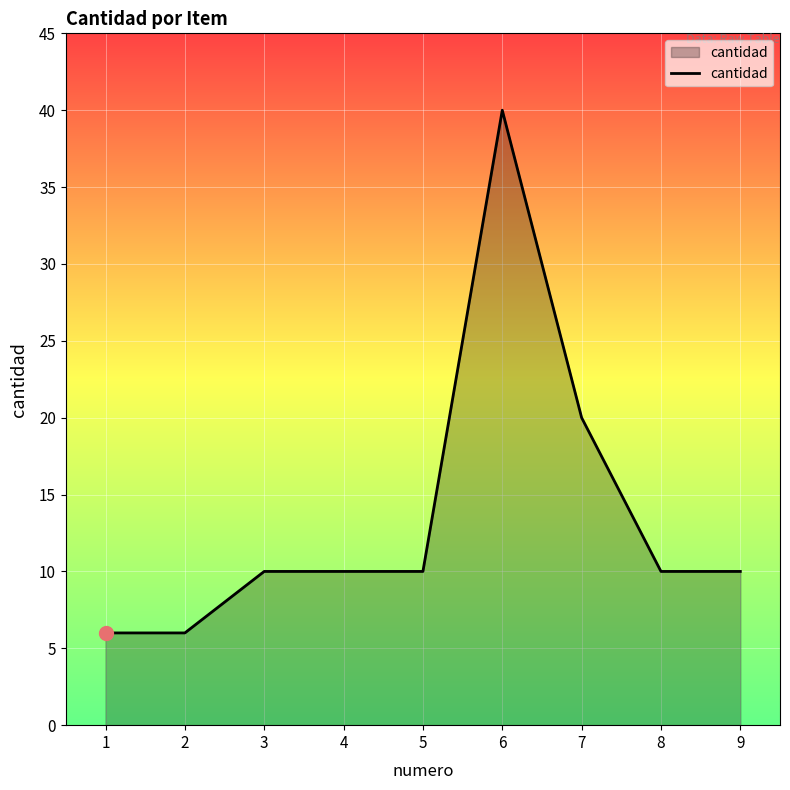

Reading right to left, transcribe all the data shown in this chart.

9=10	8=10	7=20	6=40	5=10	4=10	3=10	2=6	1=6